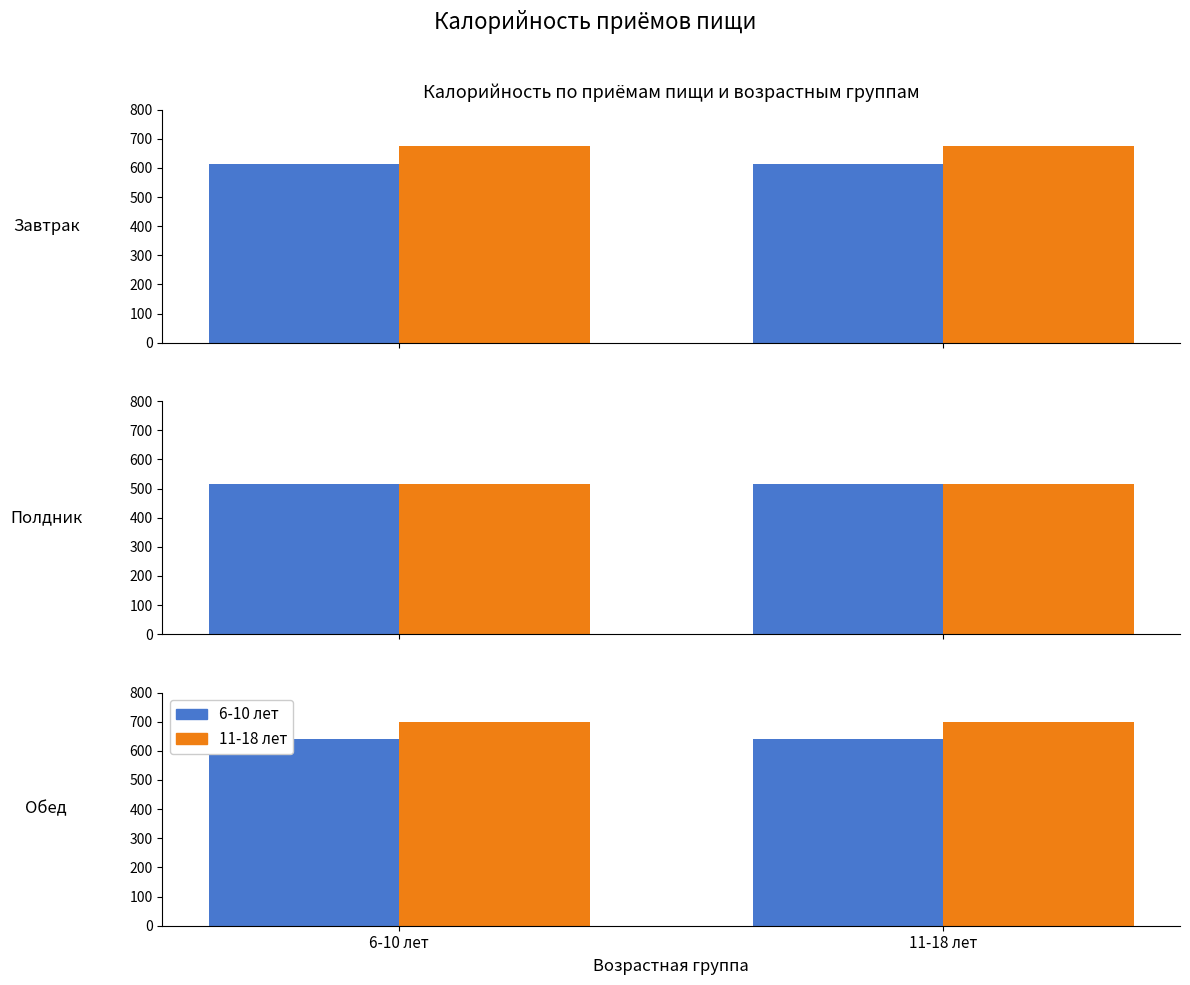

What is the sum of the 6-10 лет values at 11-18 лет and 6-10 лет?

1280.5